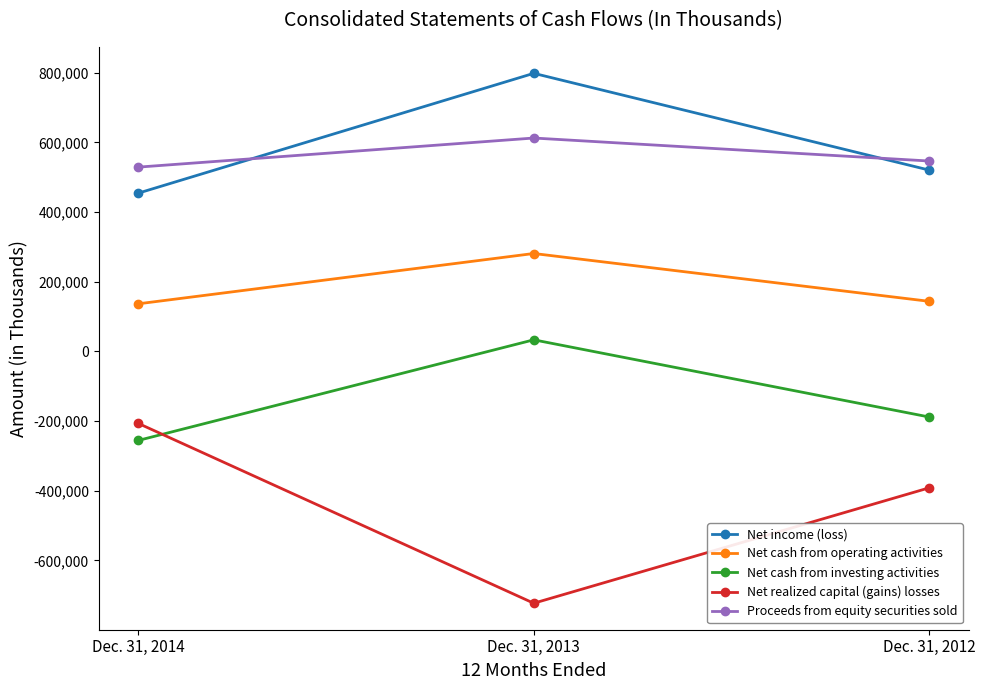

Is the value of Net income (loss) at Dec. 31, 2014 greater than the value of Net cash from investing activities at Dec. 31, 2014?

Yes